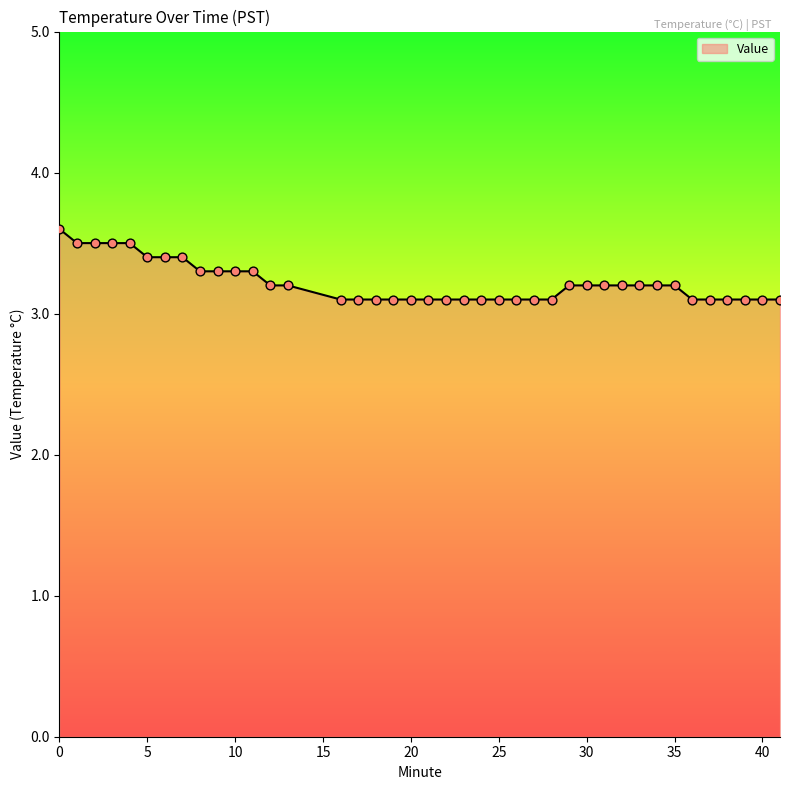

What is the difference between the maximum and minimum values?

0.5